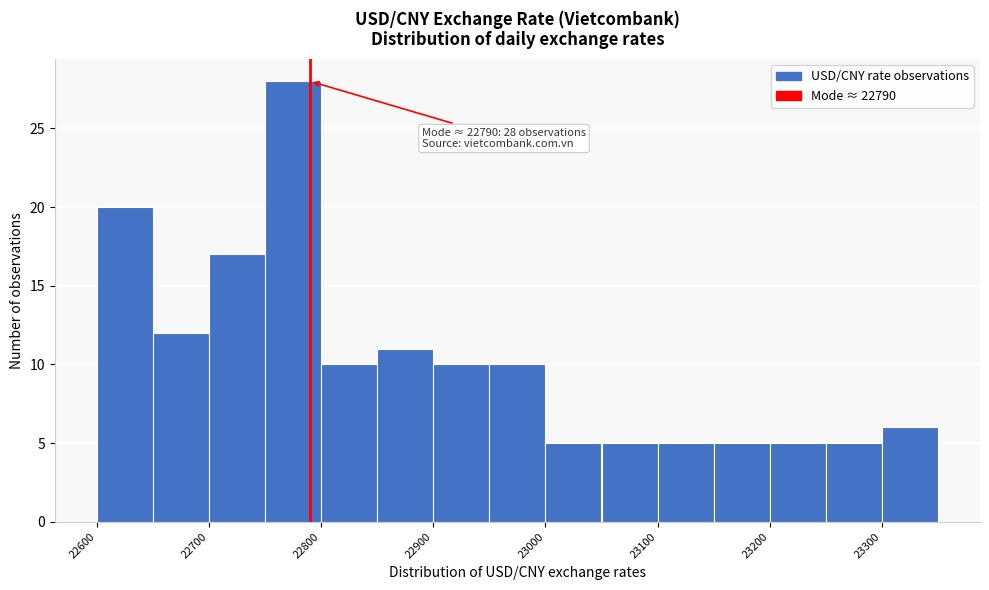

Over which range of the x-axis is the bar tallest?

22750 to 22800